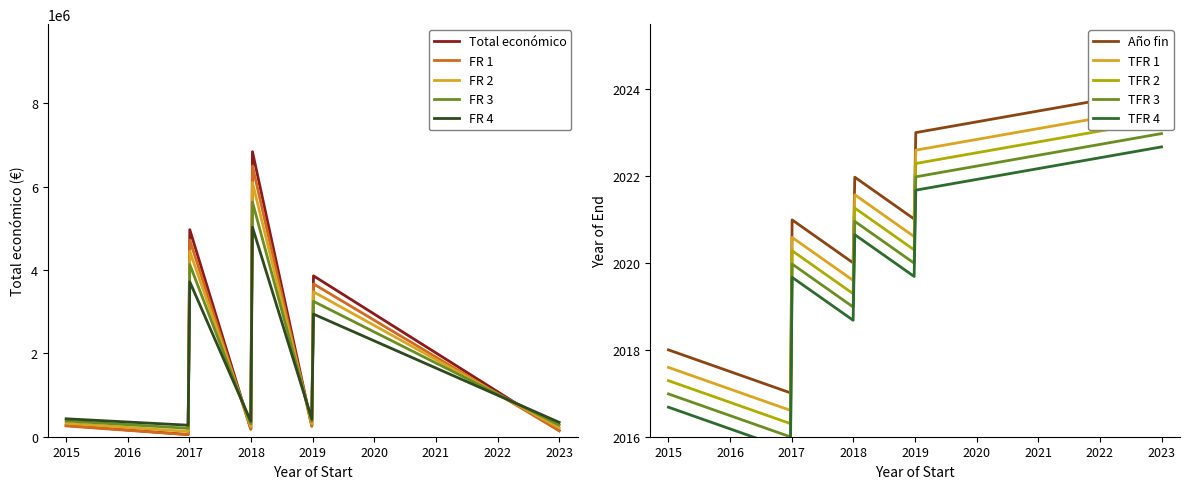

How many categories are shown in the chart?

13